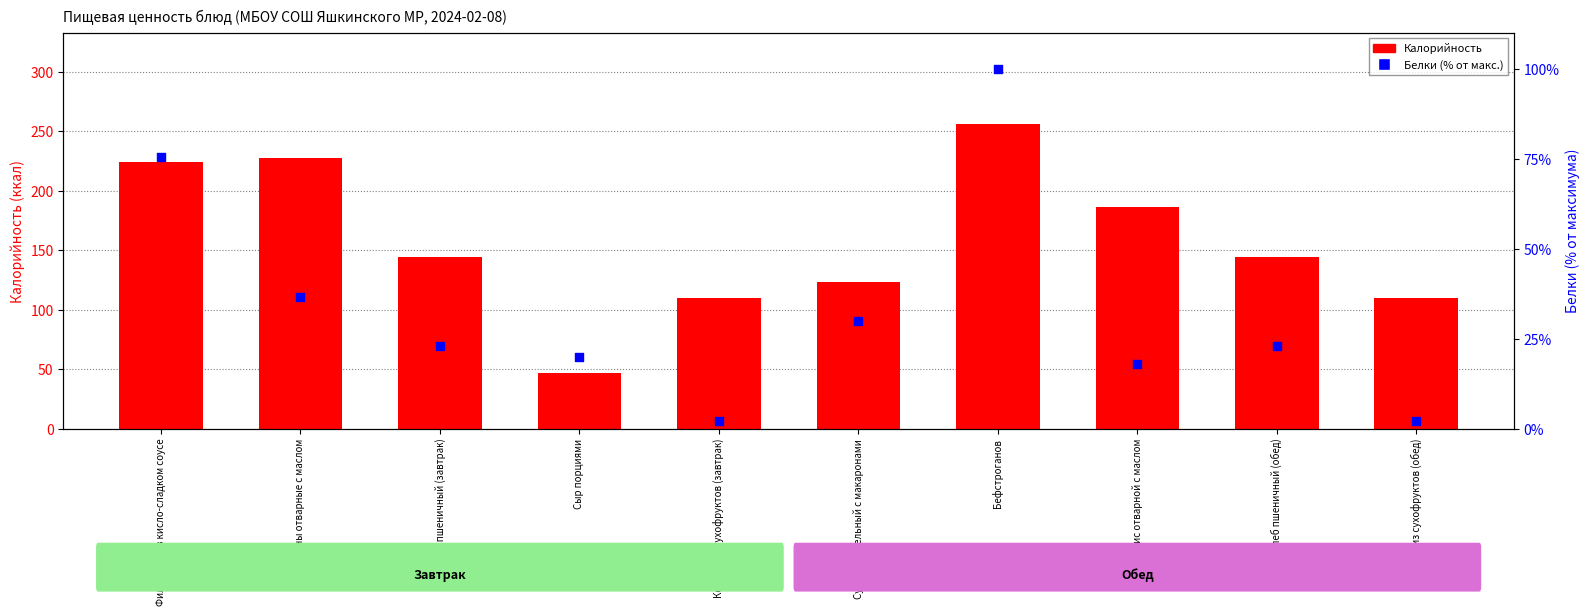

Which series contains the lowest Y value?

Белки (% от макс.)